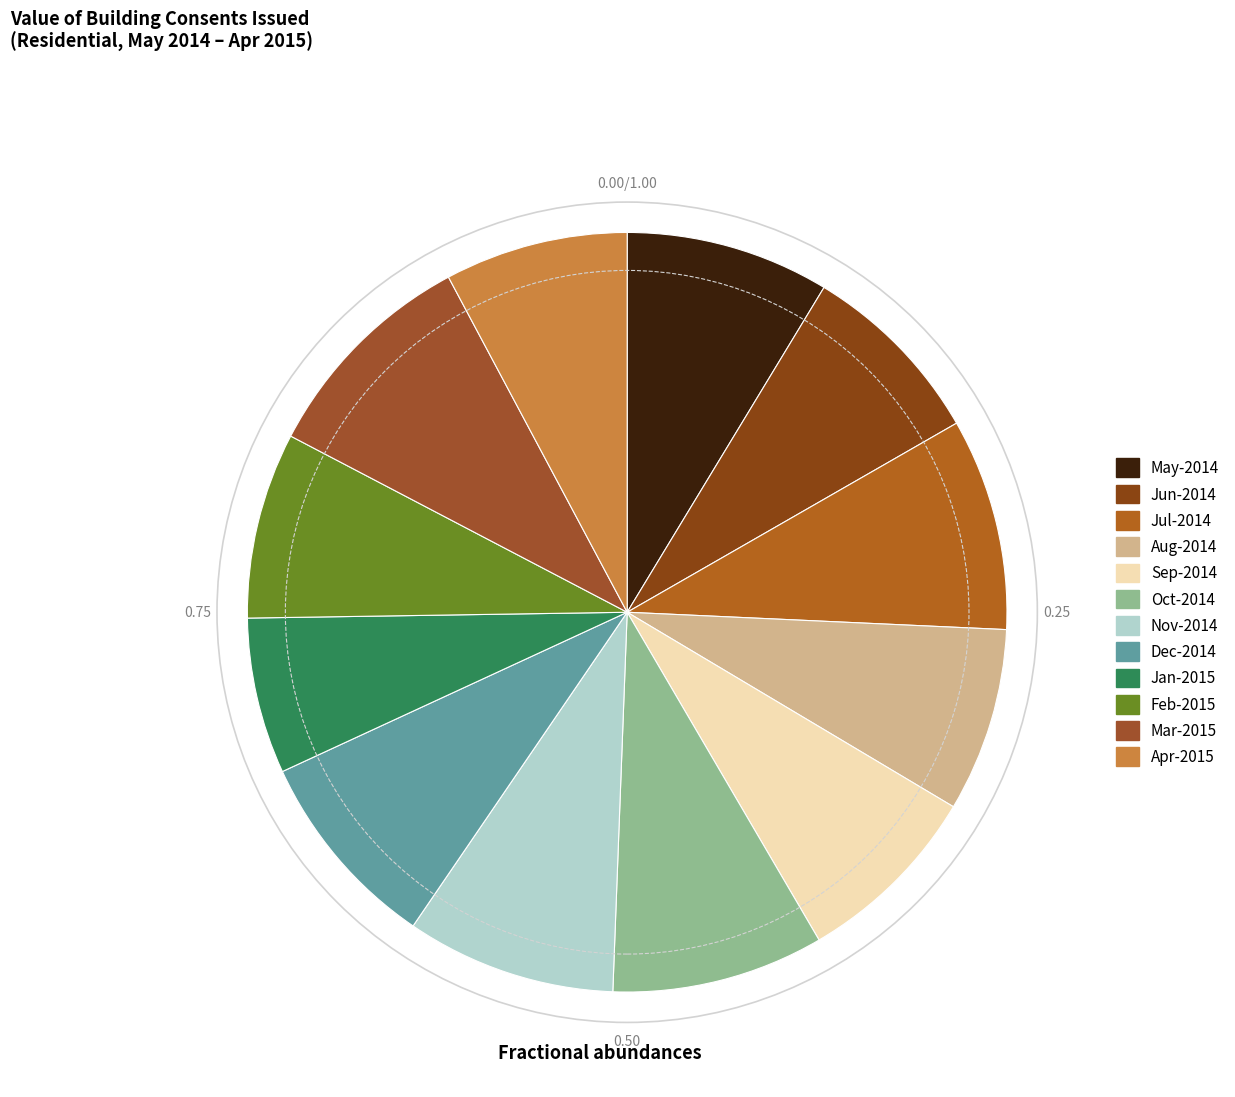

How many slices are in this pie chart?

12